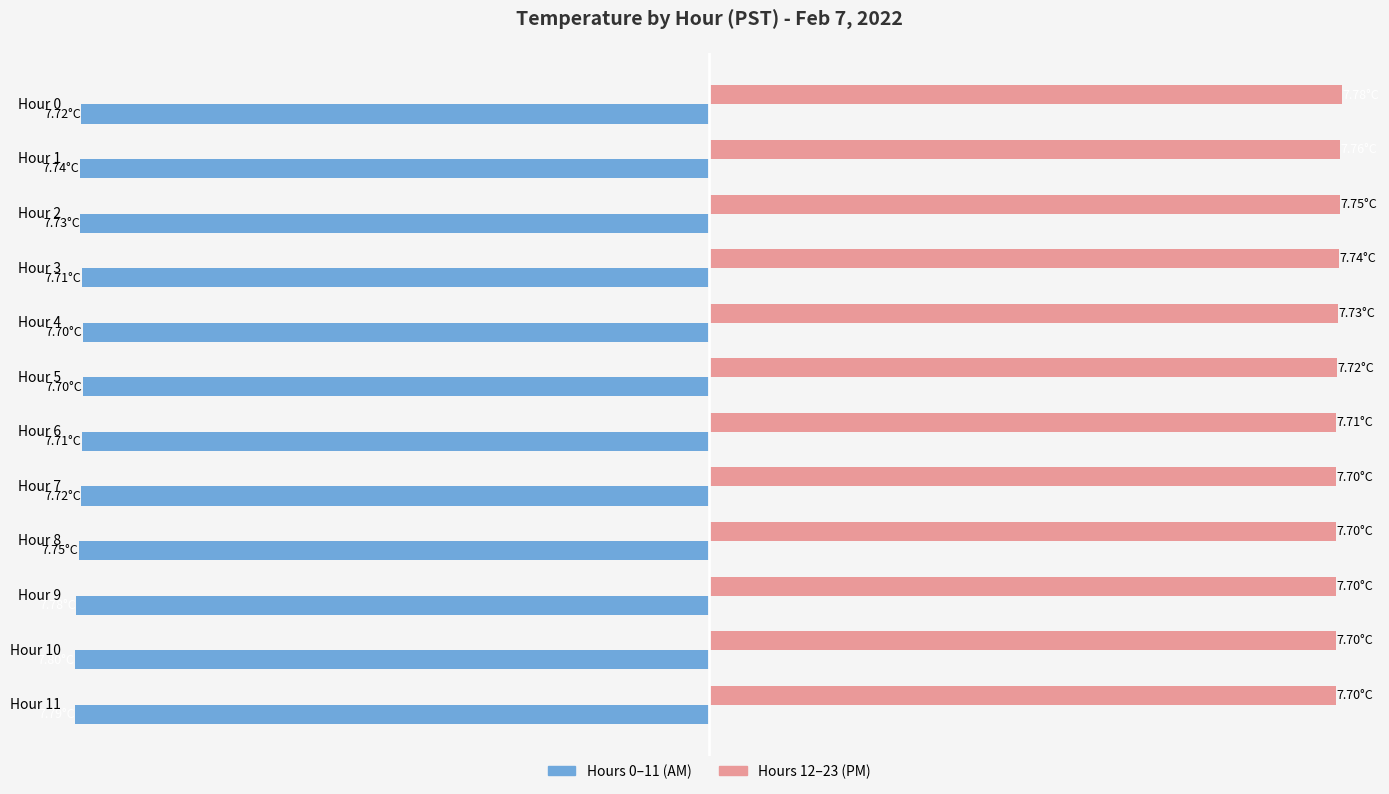

What are all the series names shown in the legend?

Hours 0–11 (AM), Hours 12–23 (PM)